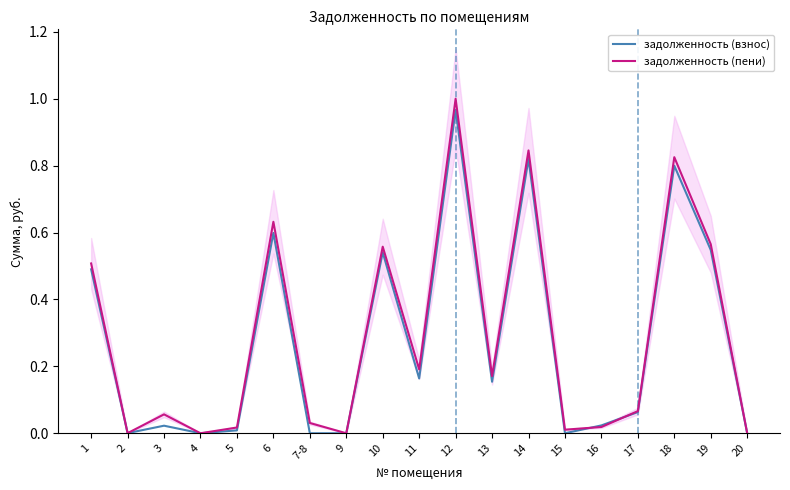

Does the chart display data point markers on the line(s)?

No